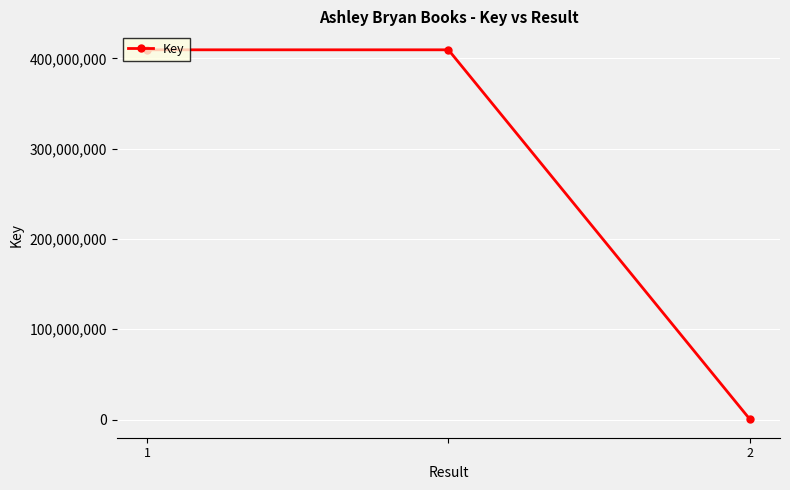

How many data points does each series have?

3